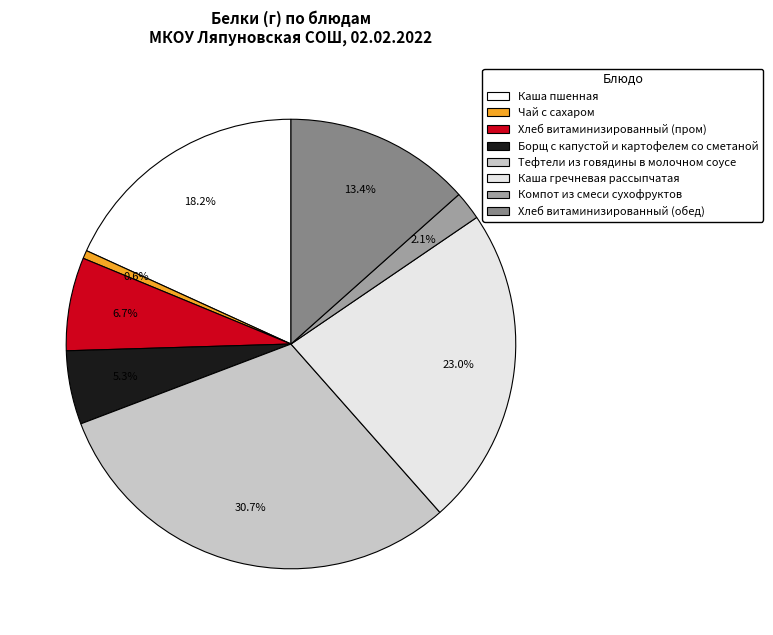

Is it true that Каша пшенная is 18% of the pie?

True